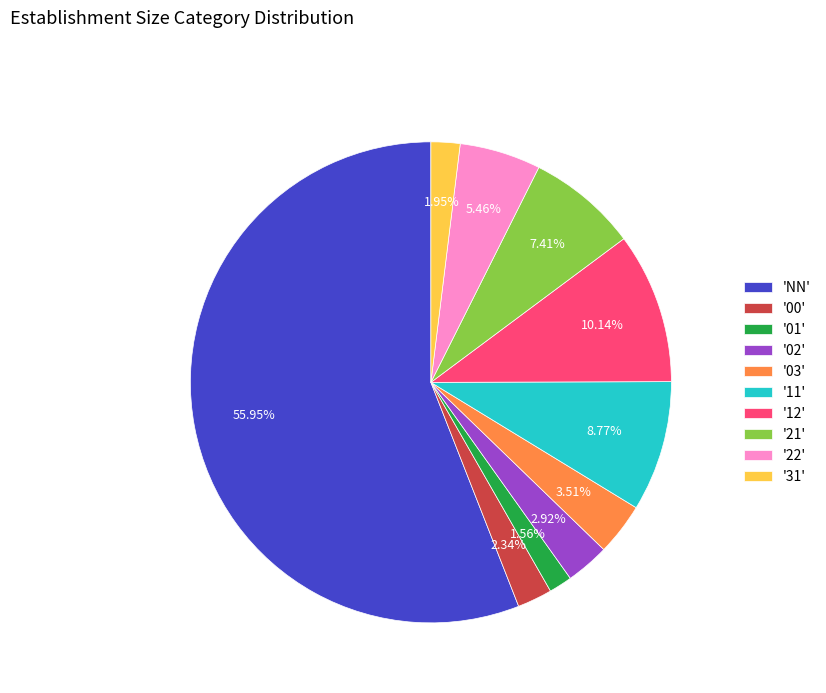

To the nearest percent, what is the difference between the largest and smallest slice percentages?

54%